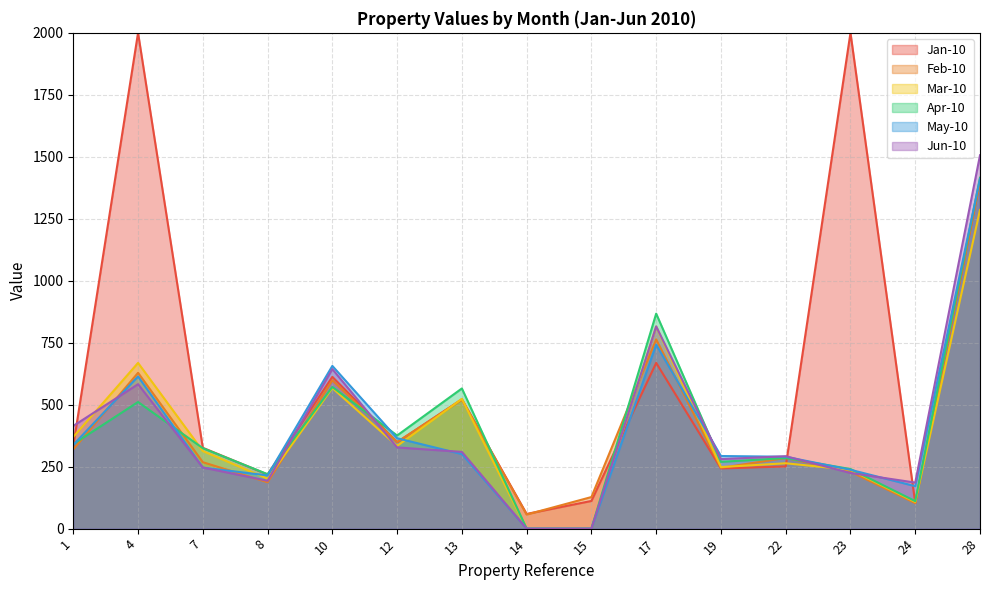

True or false: Jun-10 has a value of 185.7 at 24.

True